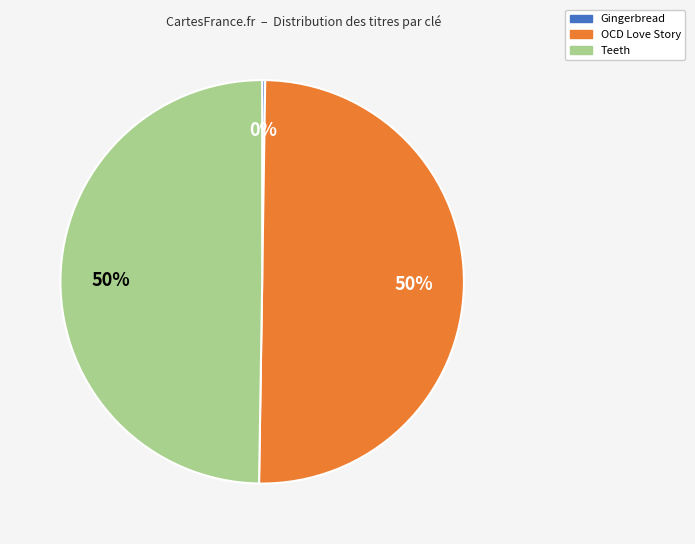

To the nearest percent, what is the average slice percentage?

33%